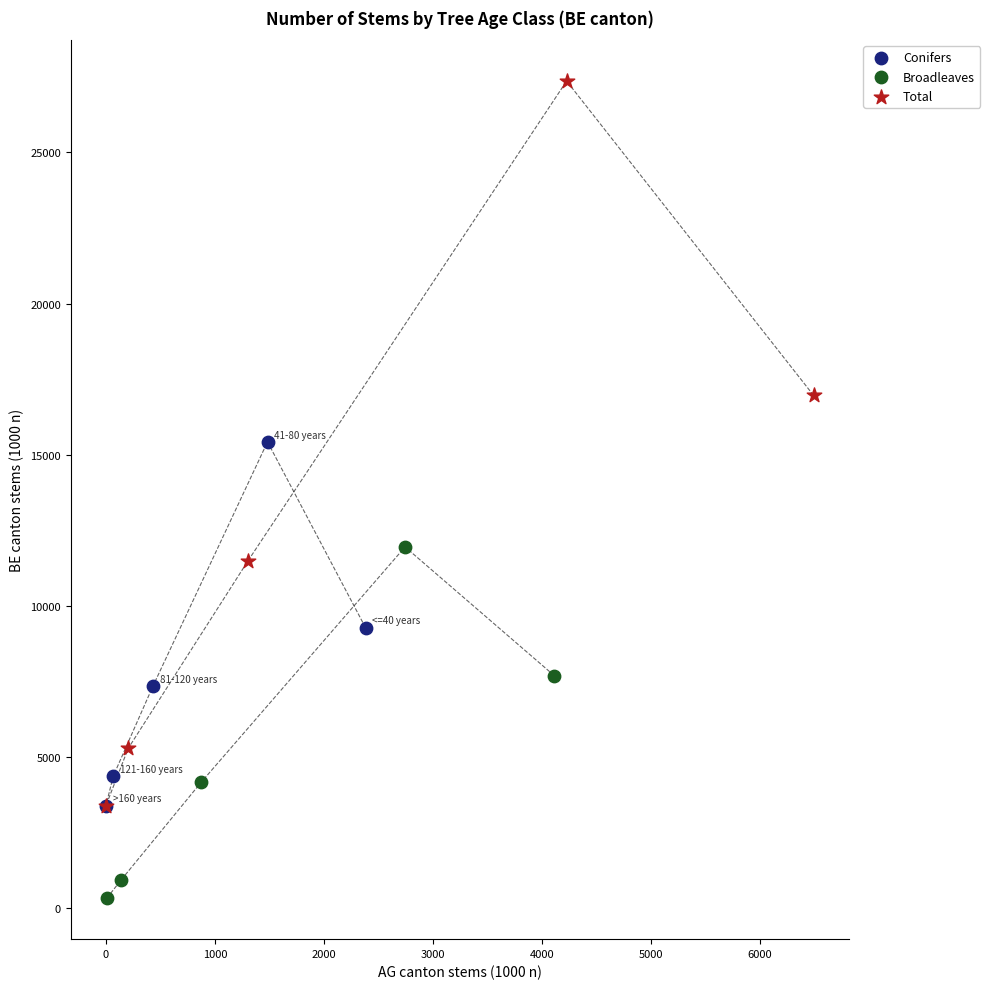

What are all the series names shown in the legend?

Conifers, Broadleaves, Total